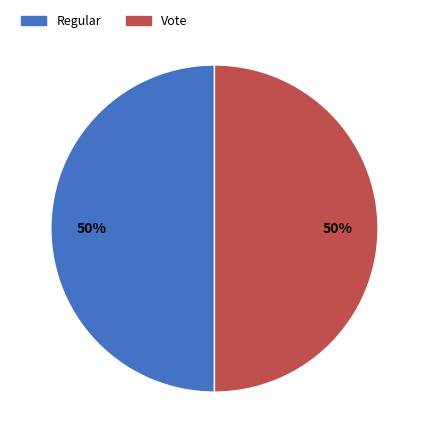

To the nearest percent, what is the average slice percentage?

50%